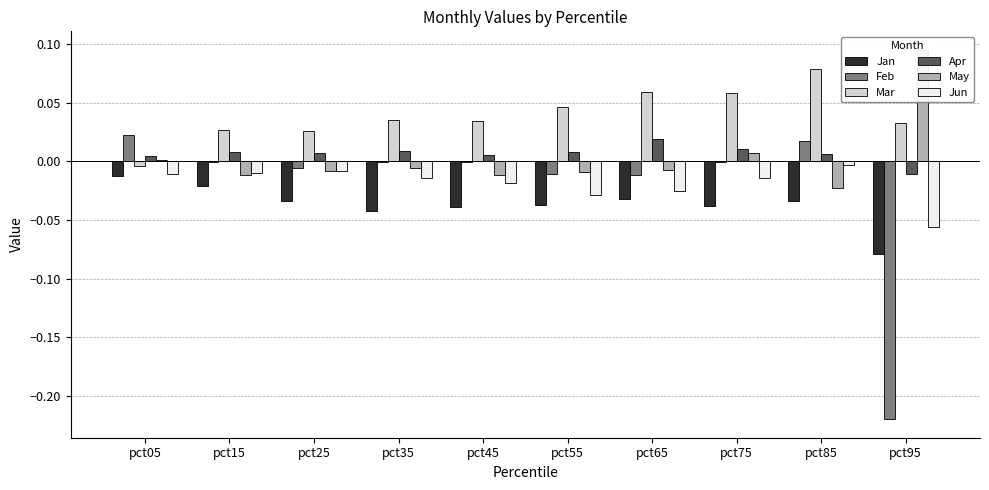

At which label does Feb reach its peak?

pct05